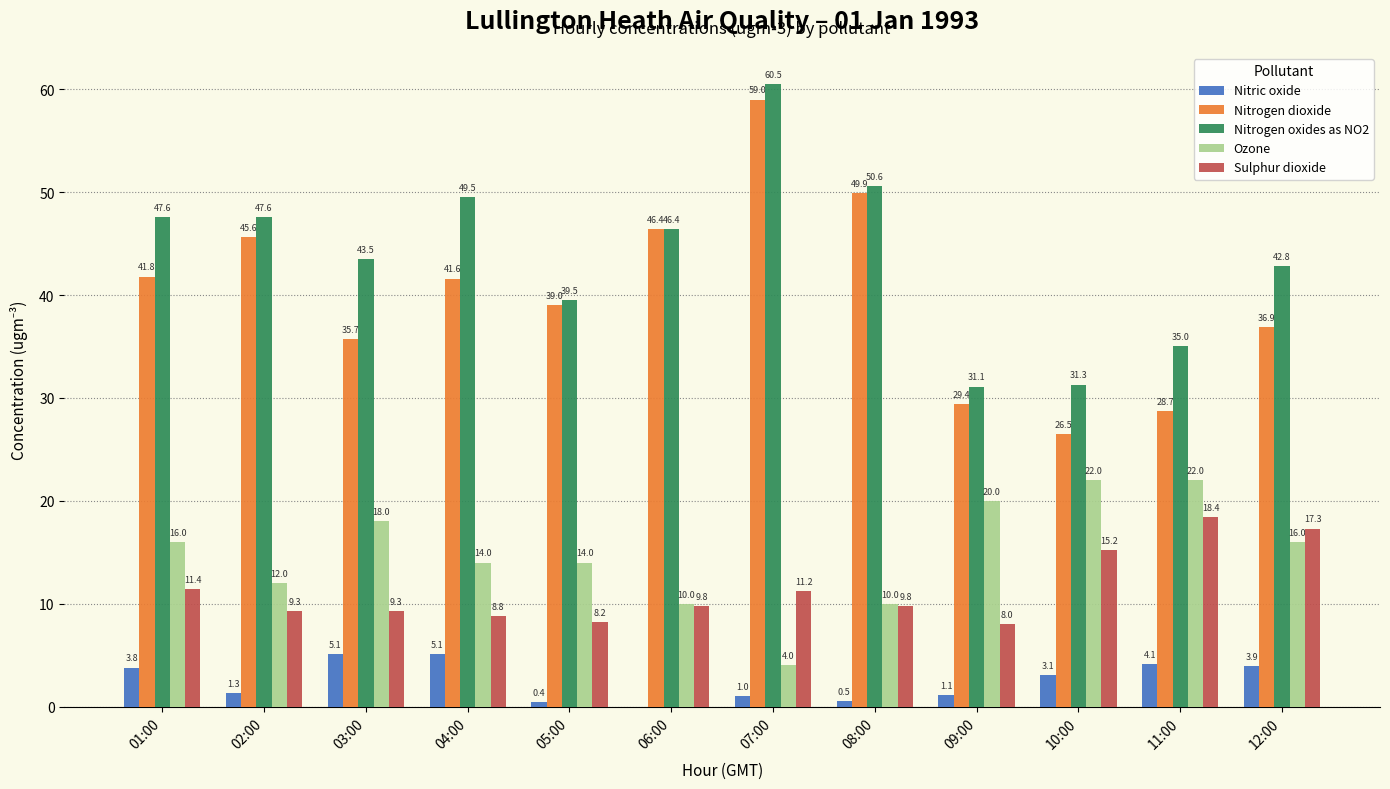

Which series has the widest spread of values?

Nitrogen dioxide